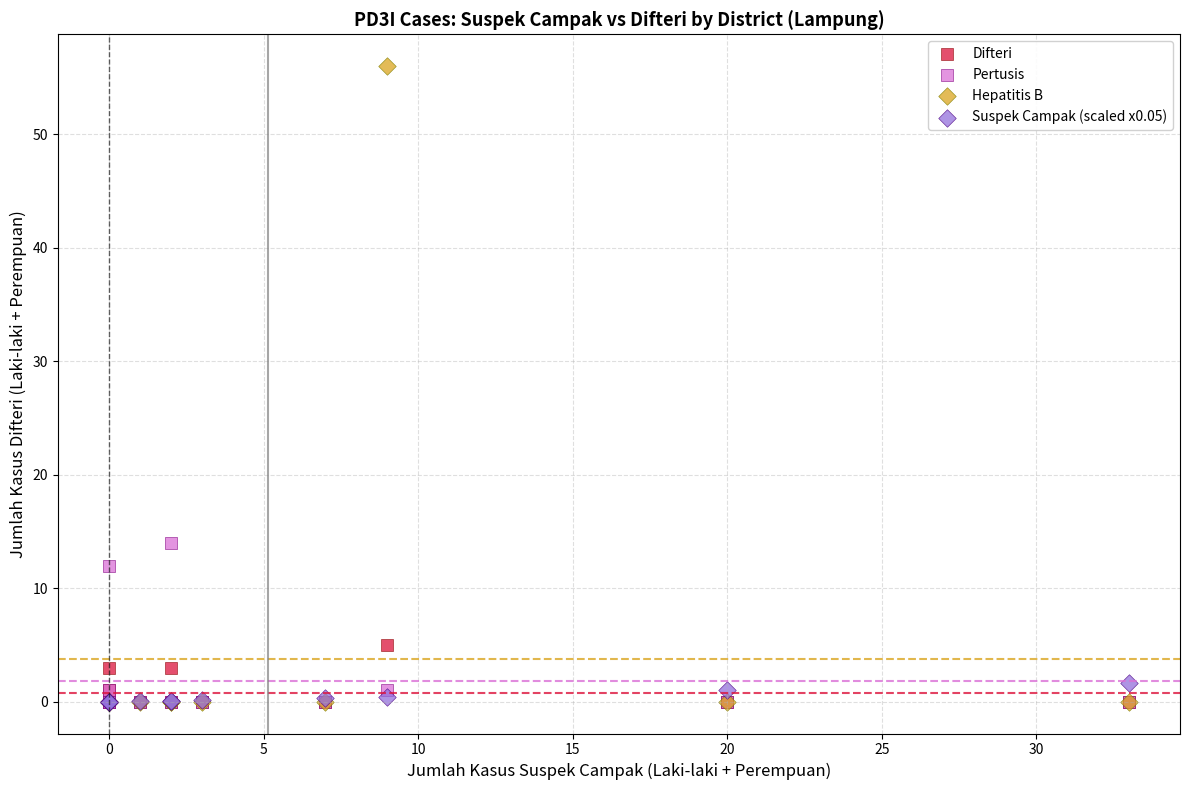

What are all the series names shown in the legend?

Difteri, Pertusis, Hepatitis B, Suspek Campak (scaled x0.05)